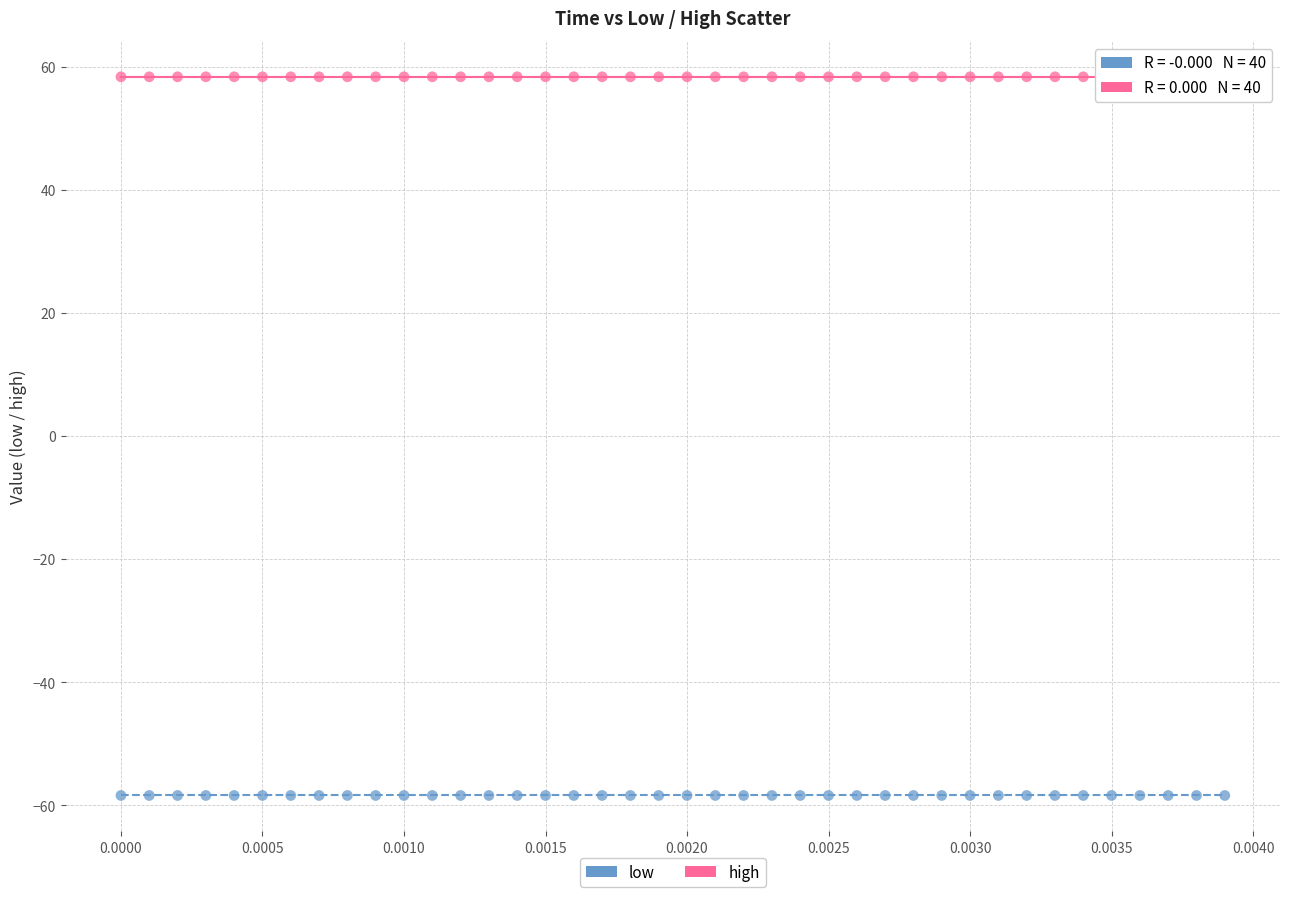

Which series contains the highest Y value?

high